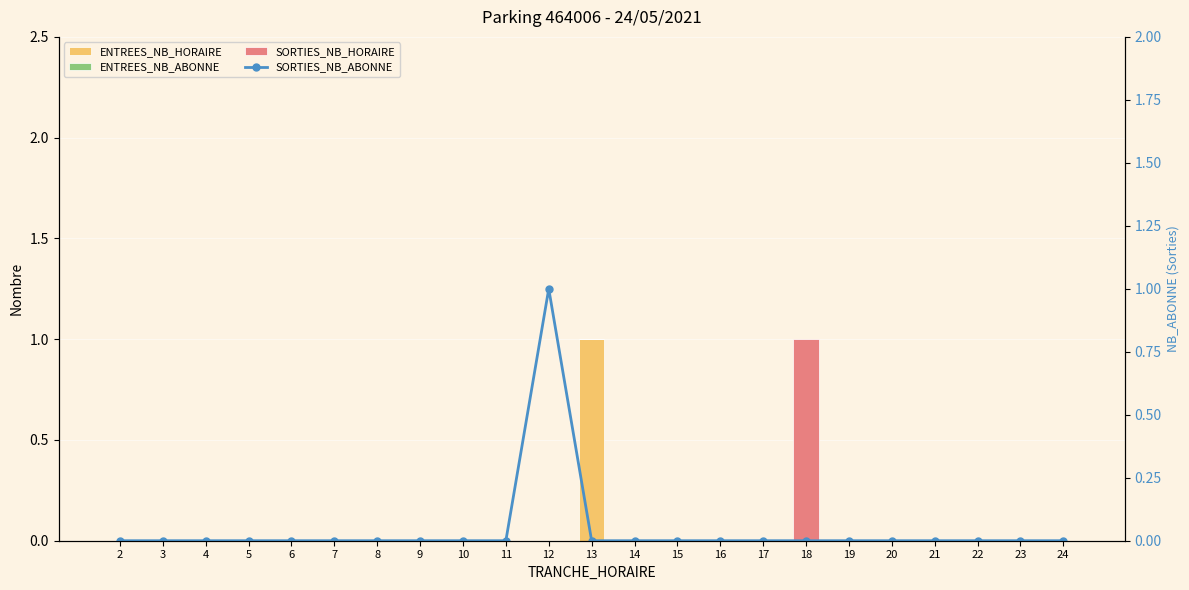

Rank the categories by SORTIES_NB_ABONNE value from highest to lowest.

12, 2, 3, 4, 5, 6, 7, 8, 9, 10, 11, 13, 14, 15, 16, 17, 18, 19, 20, 21, 22, 23, 24